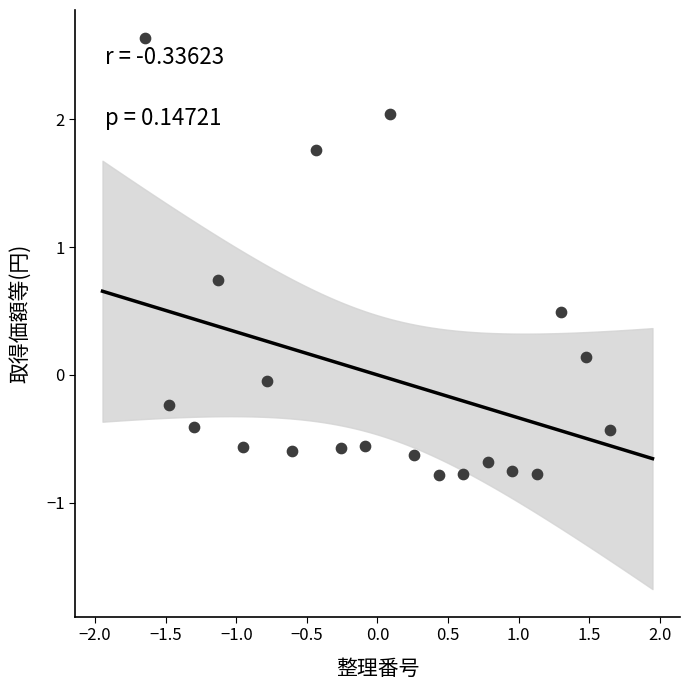

What is the range of Y values (max minus min)?

3.4